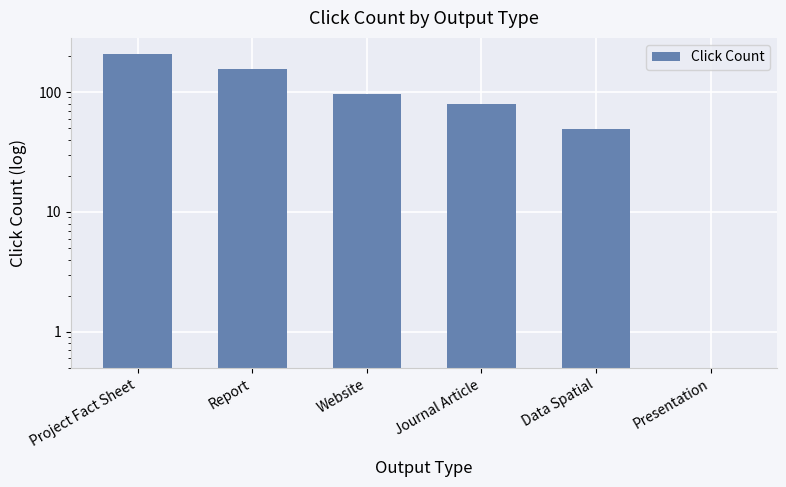

Which category has the highest value across all series?

Project Fact Sheet